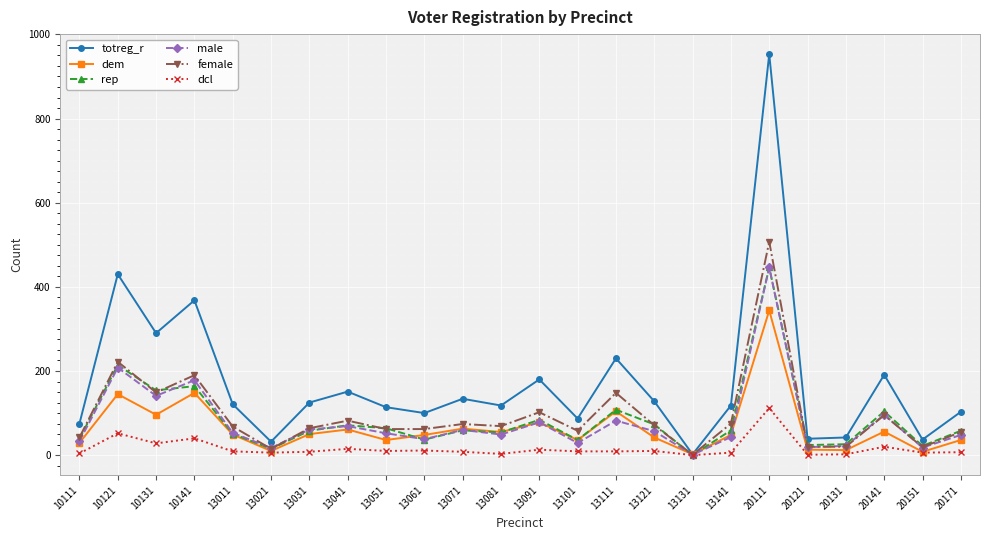

True or false: rep has a value of 26 at 20131.

True